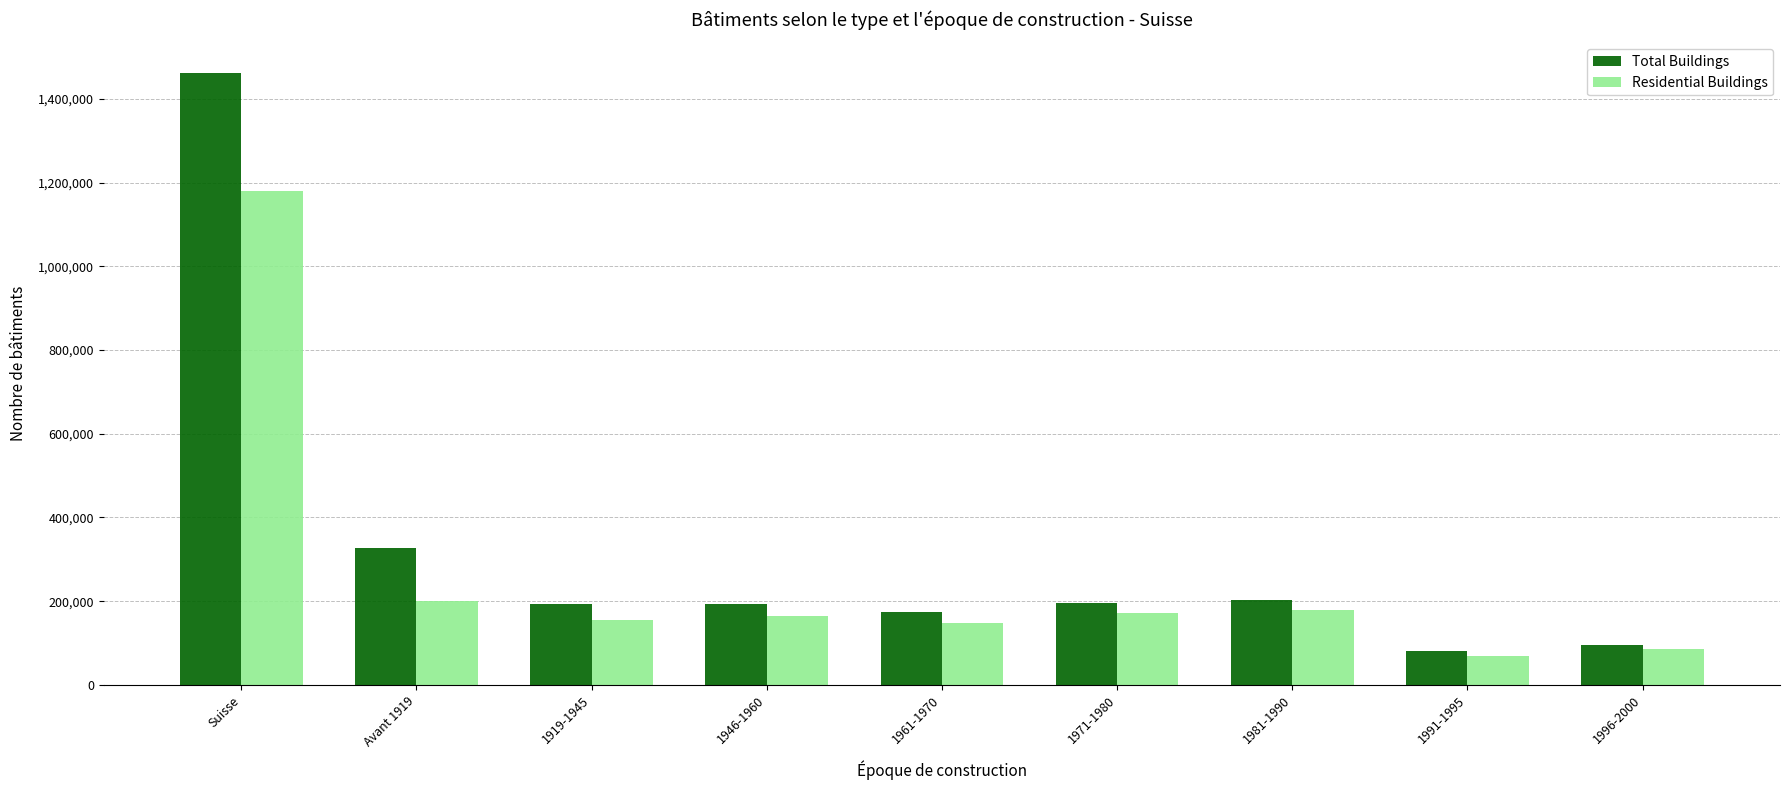

Where is Residential Buildings nearest to the value 624662?

Avant 1919